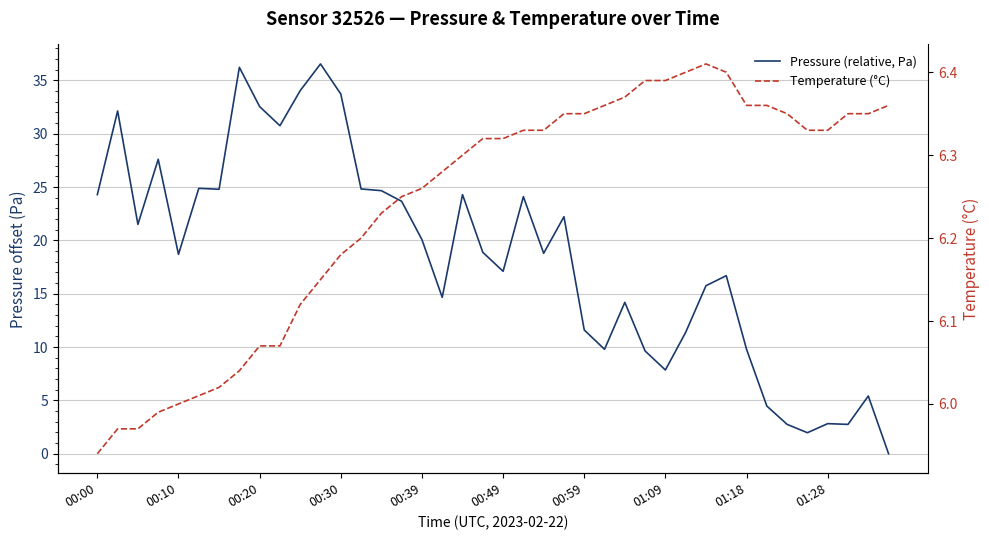

At which label does Pressure (relative, Pa) first exceed 18?

00:00